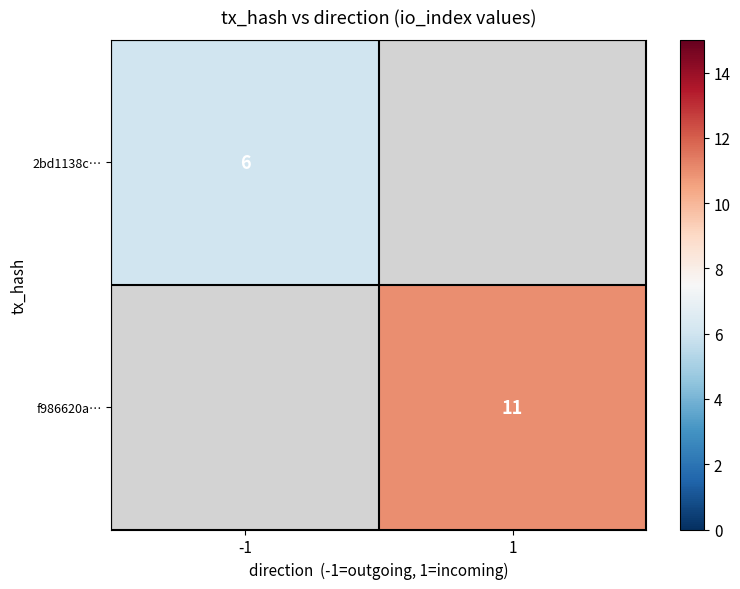

True or false: f986620a… has a value of 11 at 1.

True